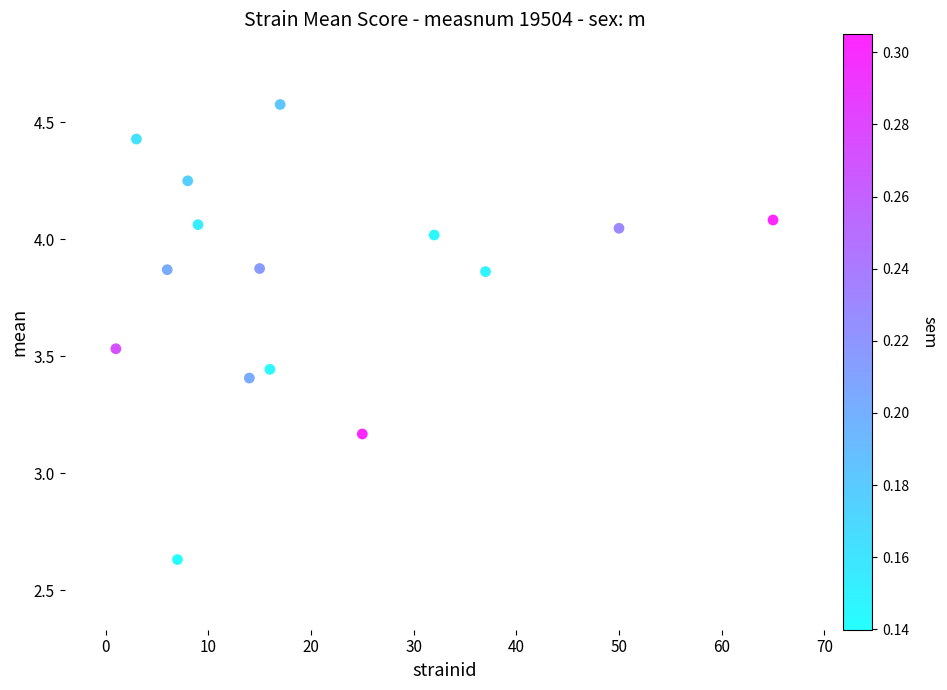

What is the range of X values (max minus min)?

64.0